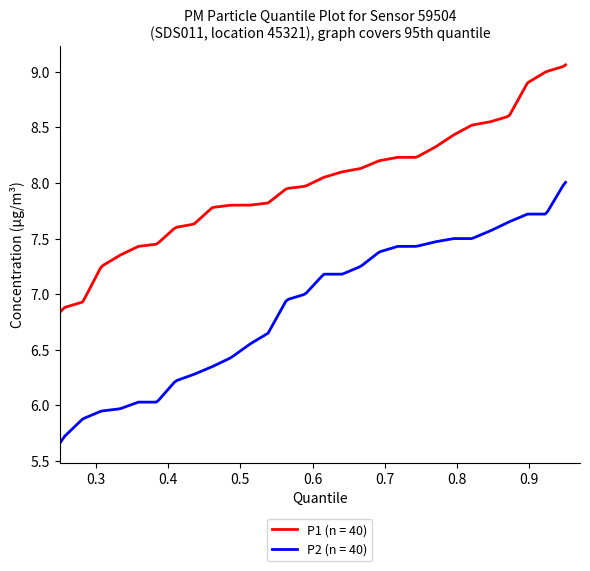

Which series has the largest total across all categories?

P1 (n = 40)